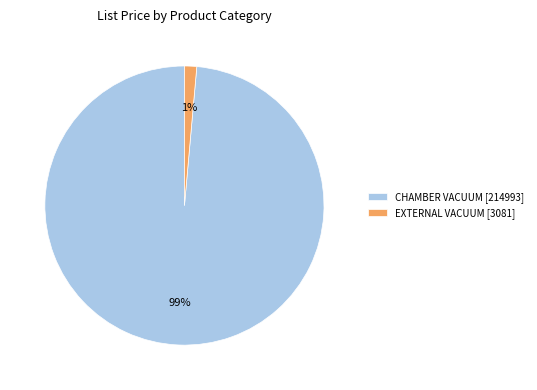

Does CHAMBER VACUUM [214993] represent more than half of the total?

Yes